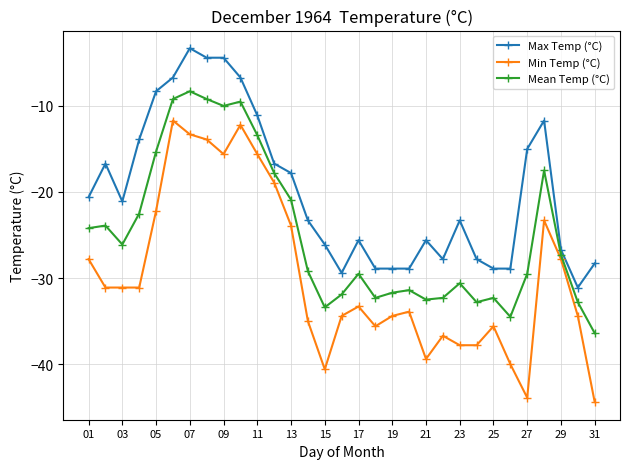

What is the value of the Min Temp (°C) point at the 21st from the left?

-39.4